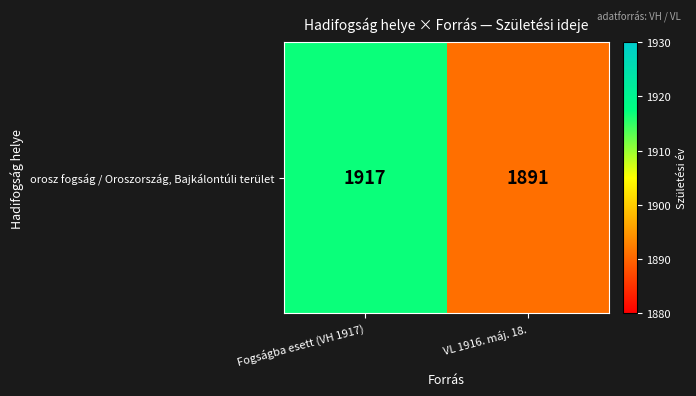

What is the difference between the maximum and minimum values?

26